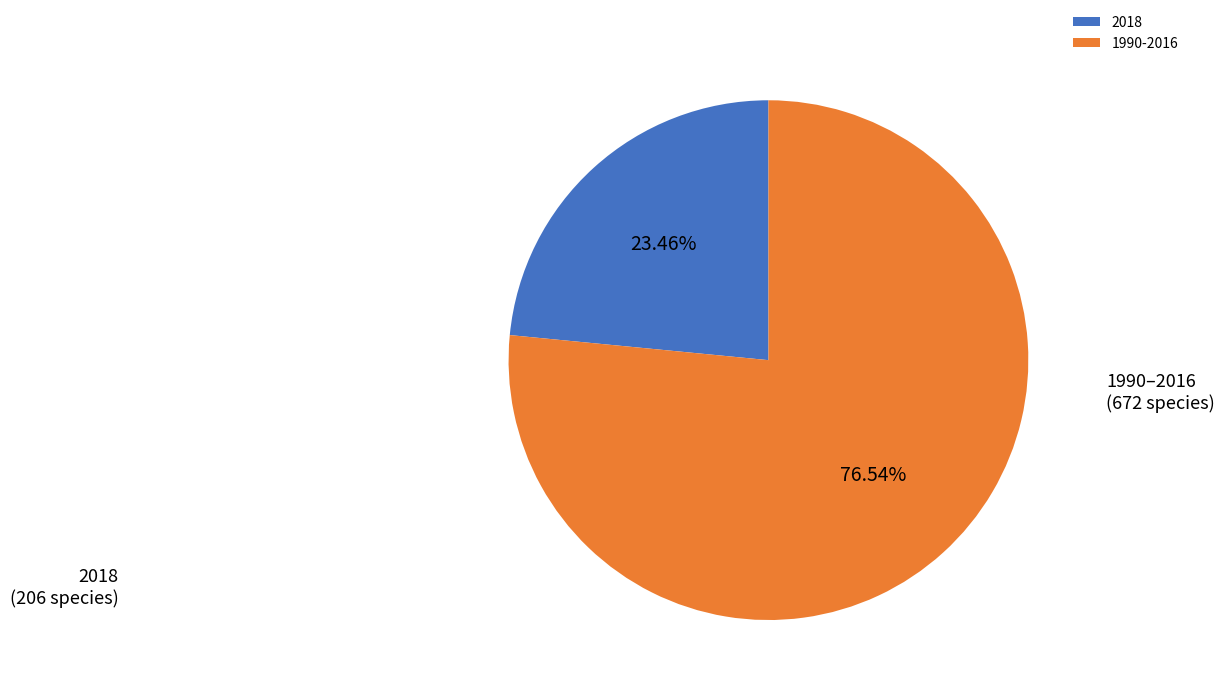

Is there a majority slice in this chart?

Yes